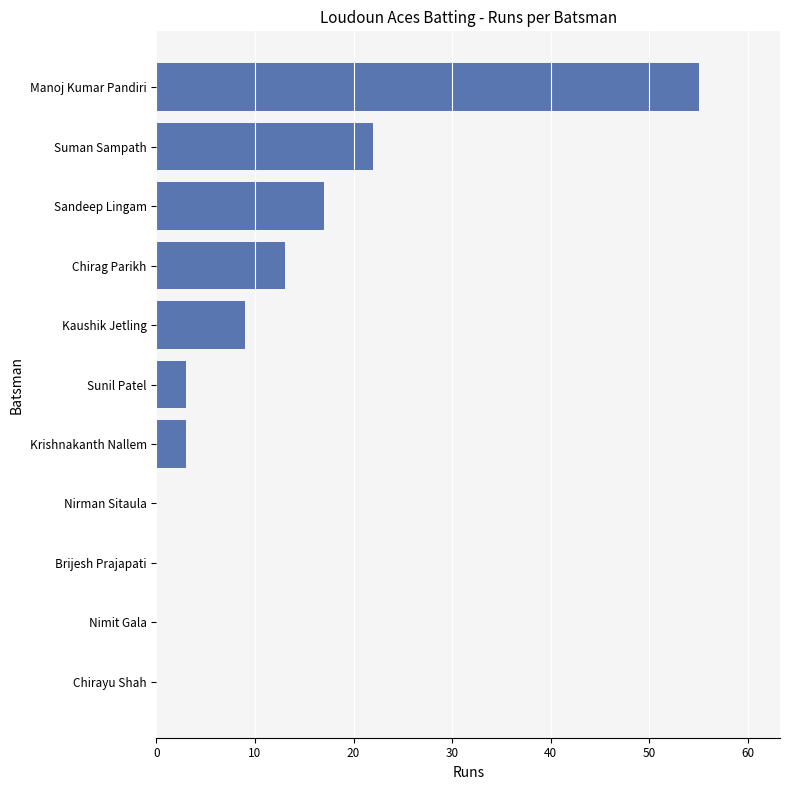

How many data points does each series have?

11